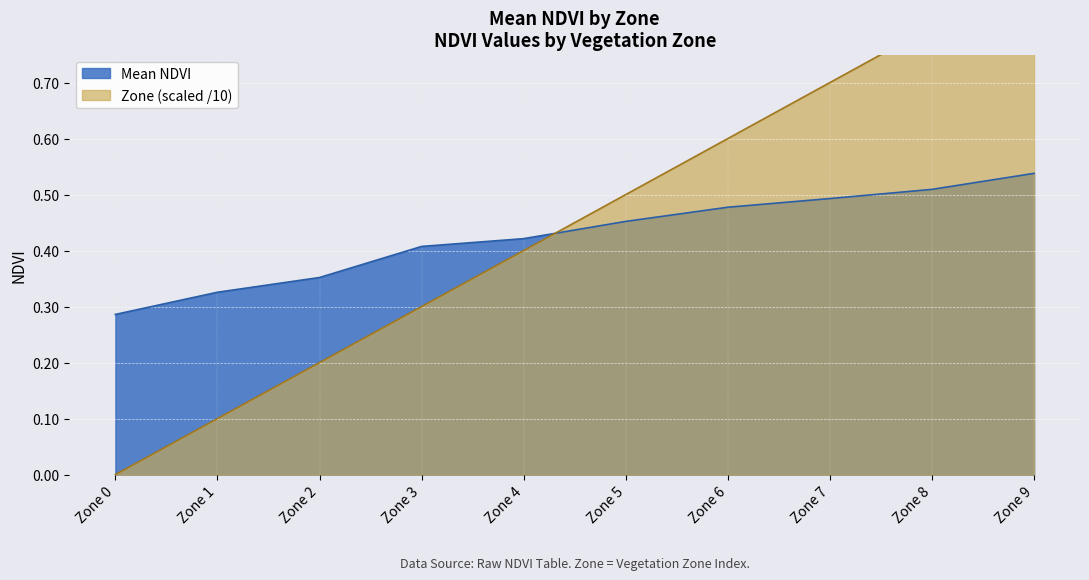

What is the difference between the Zone values at Zone 1 and Zone 5?

0.4